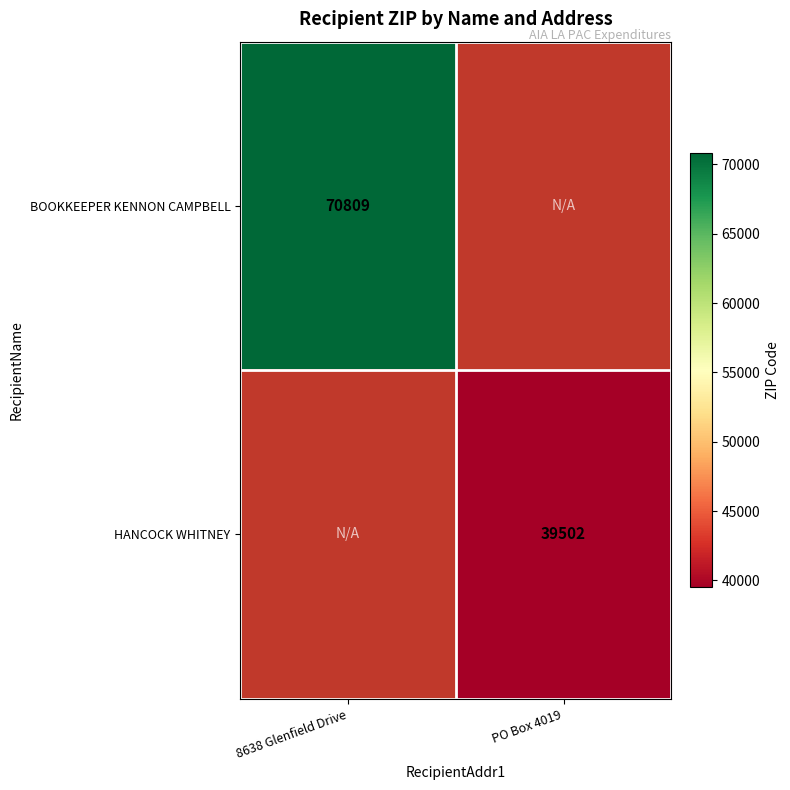

Is it true that BOOKKEEPER KENNON CAMPBELL equals 33322.7 at 8638 Glenfield Drive?

False